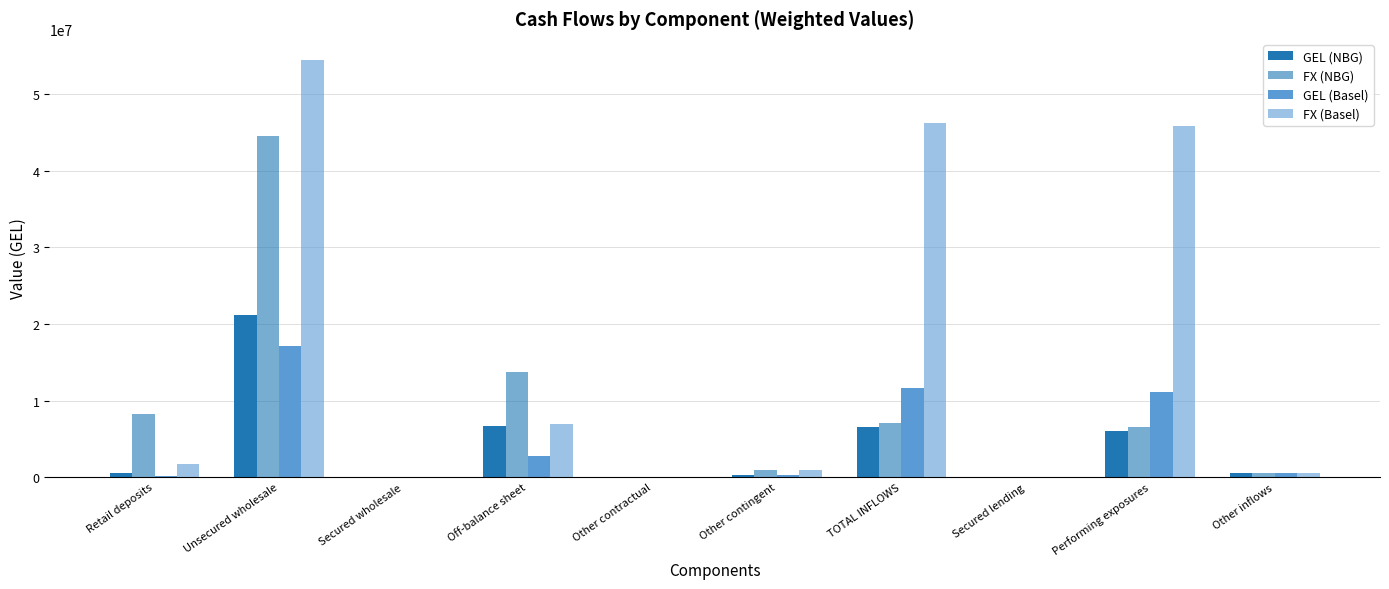

Is it true that GEL (Basel) equals 161085.9 at Other inflows?

False